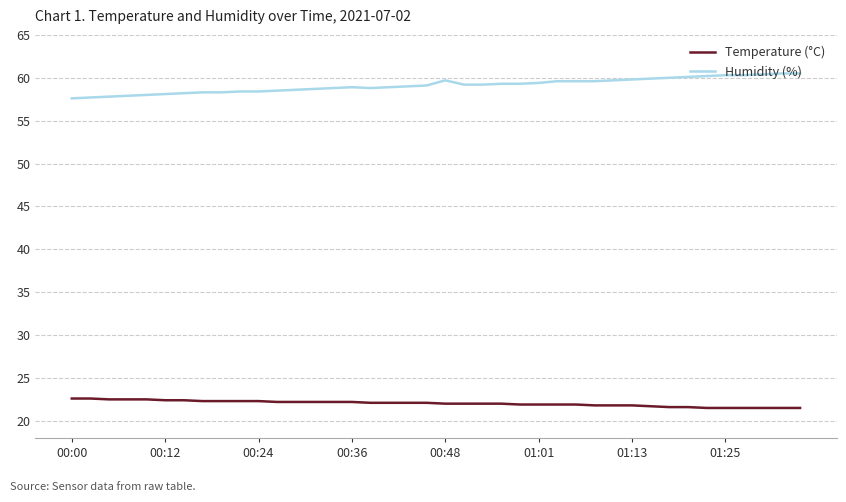

What is the greatest value displayed?

60.5